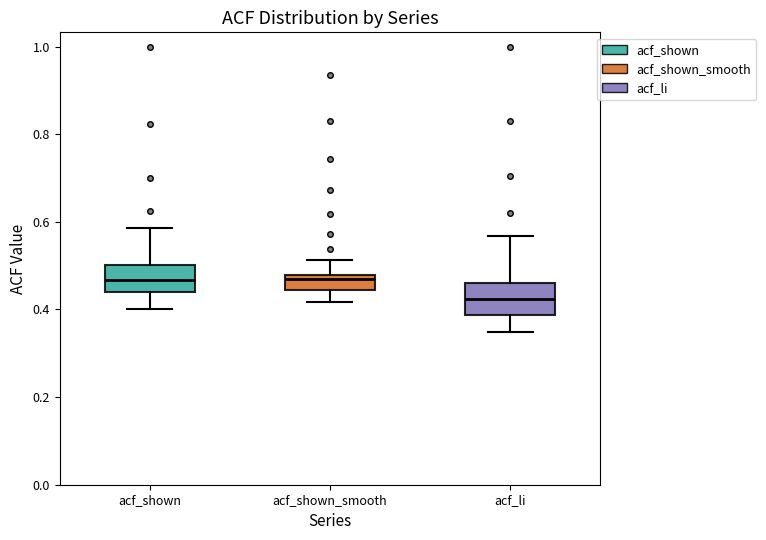

Where does the lower whisker of the box for acf_shown_smooth end on the y-axis? The values are not printed on the chart, so give them approximately, as read against the axis.

0.42